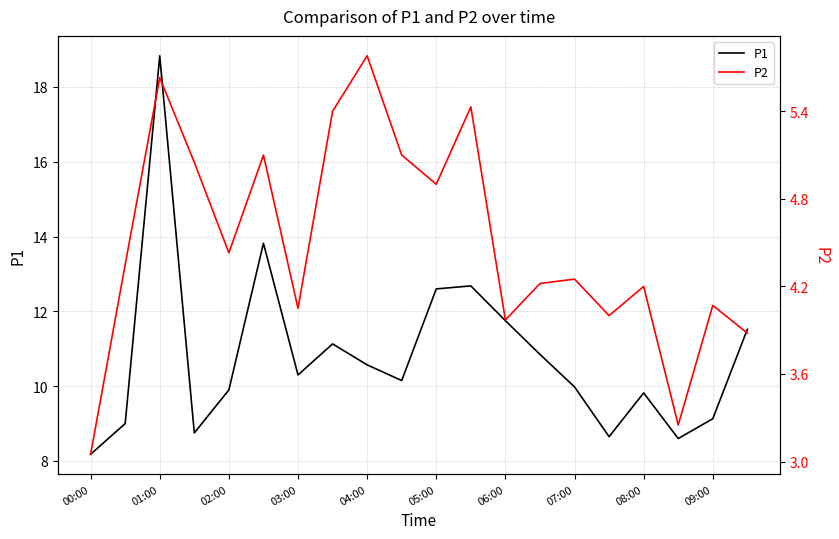

At which label is P2 closest to 4?

15